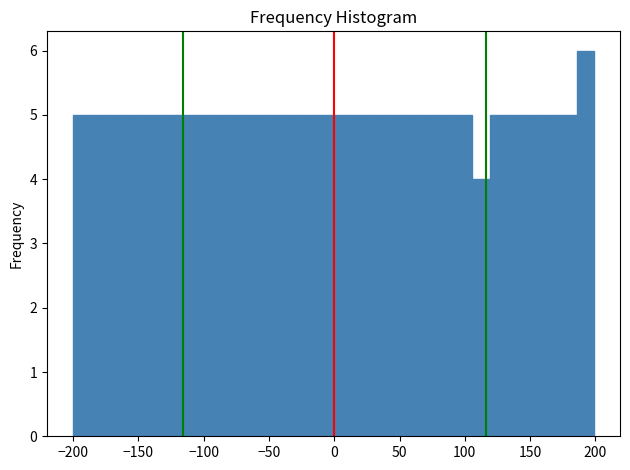

Read against the x-axis, roughly where is the centre of the tallest bar?

190